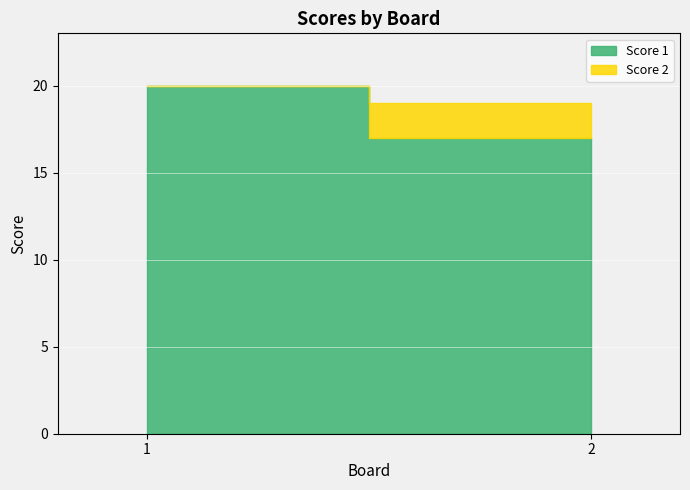

Count the Score 1 values in the range 17 to 20.

2